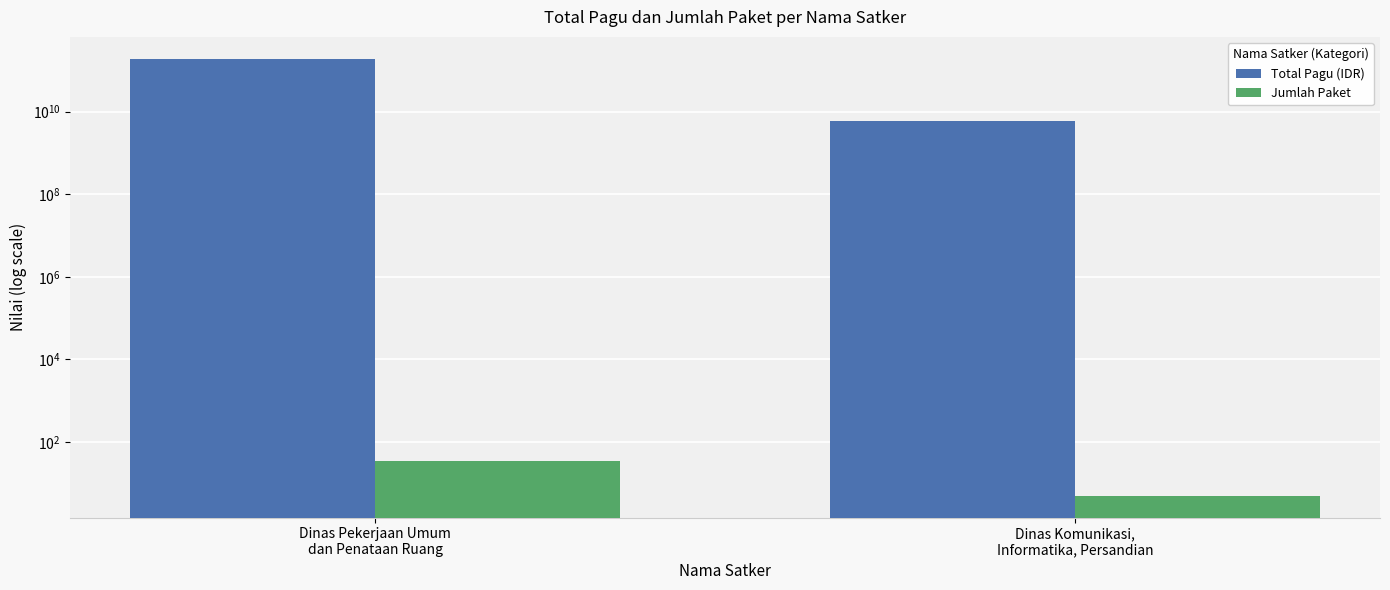

Reading left to right, what are all the values shown in this chart?

Total Pagu (IDR): Dinas Pekerjaan Umum
dan Penataan Ruang=191769058300	Dinas Komunikasi,
Informatika, Persandian=6114414300
Jumlah Paket: Dinas Pekerjaan Umum
dan Penataan Ruang=34	Dinas Komunikasi,
Informatika, Persandian=5